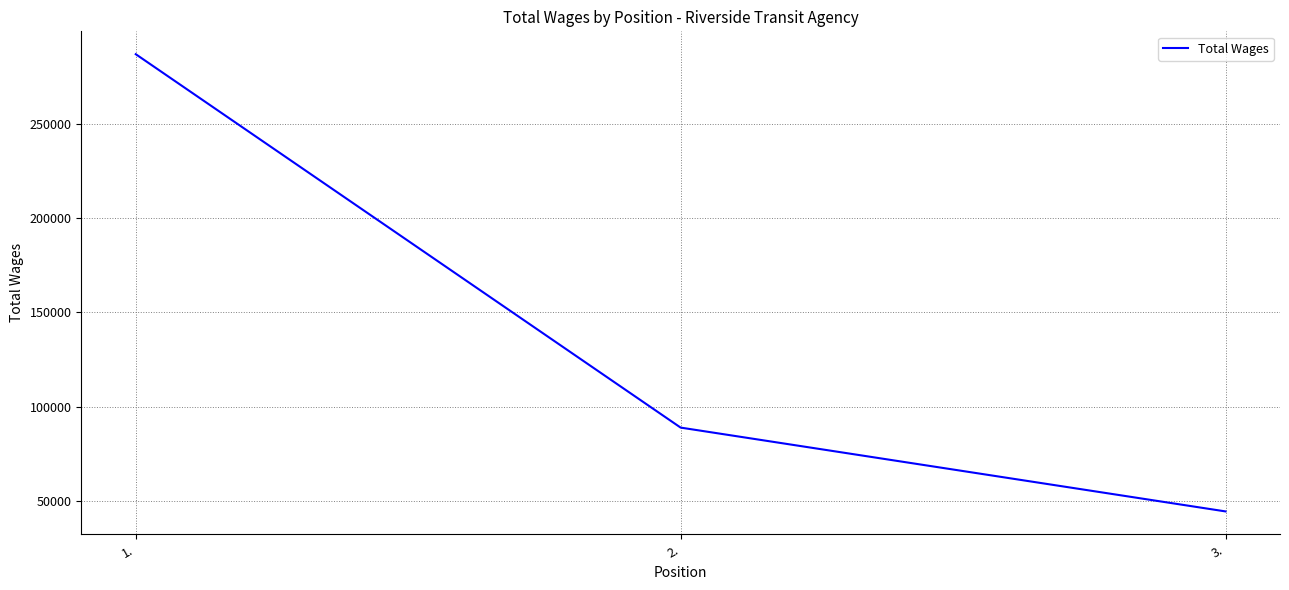

What value does the data have at 3.?

44584